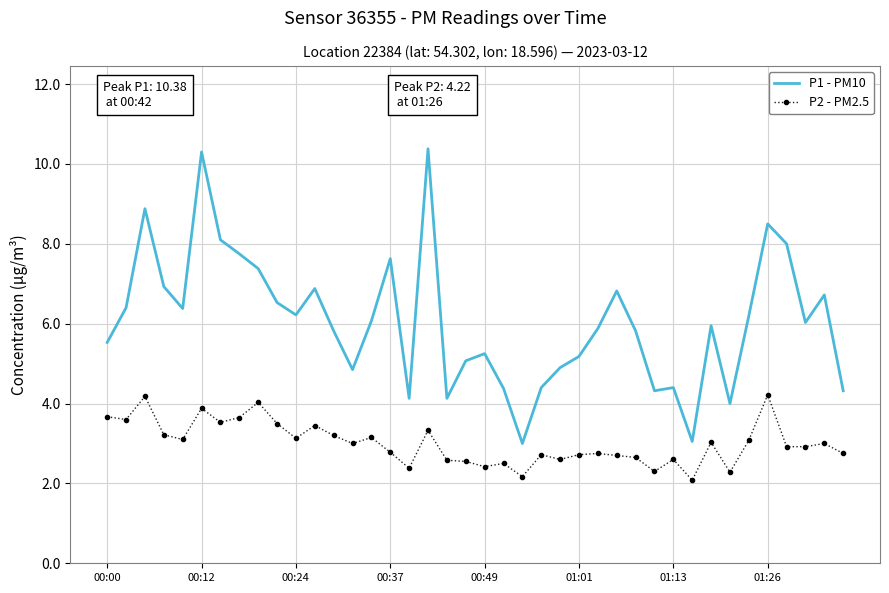

What is the highest value of the P2 - PM2.5 series?

4.2